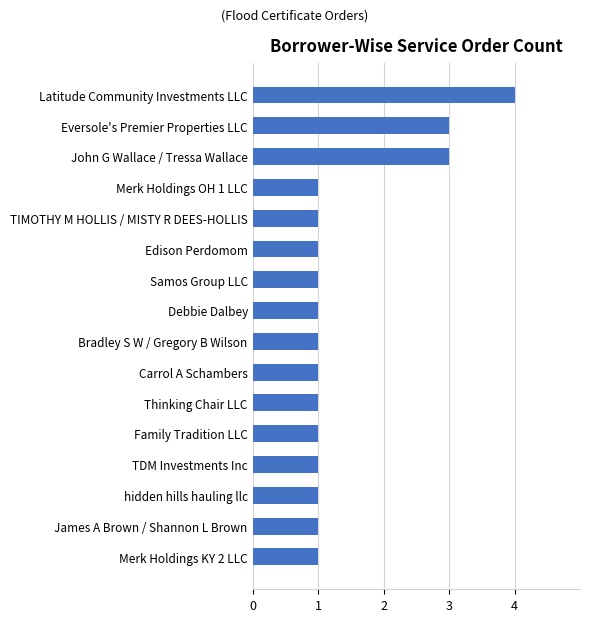

Approximately how many times larger is the value at Family Tradition LLC compared to Samos Group LLC?

1.0